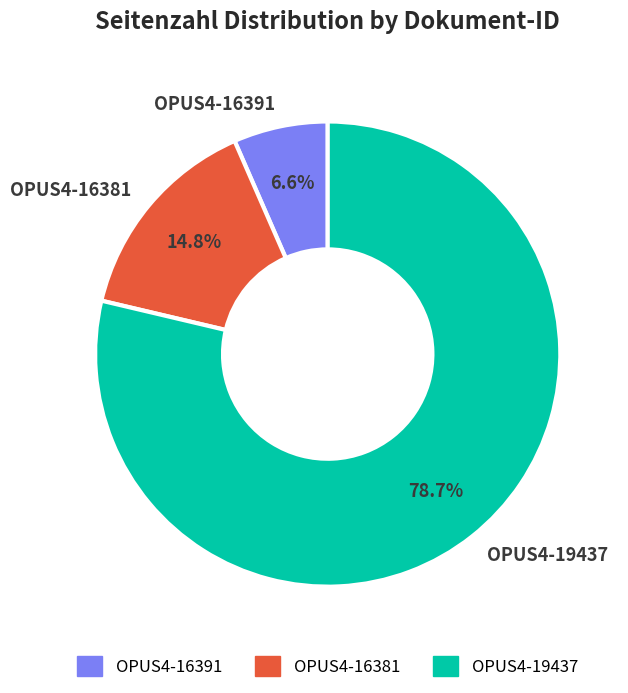

The OPUS4-16391 slice represents 7% of the pie. True or false?

True